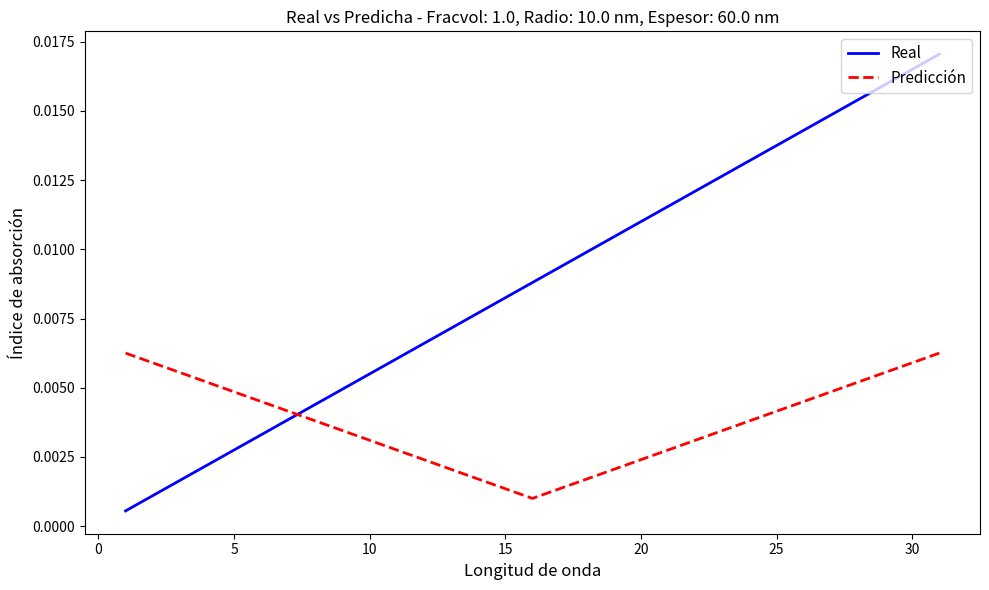

Count the number of data series in this chart.

2